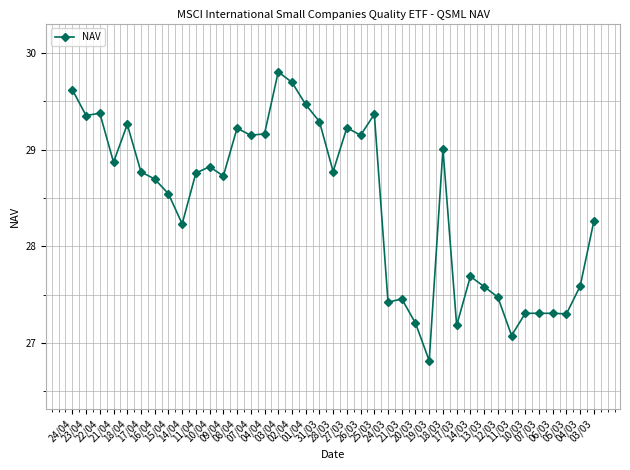

What position from the right is 07/04?

26